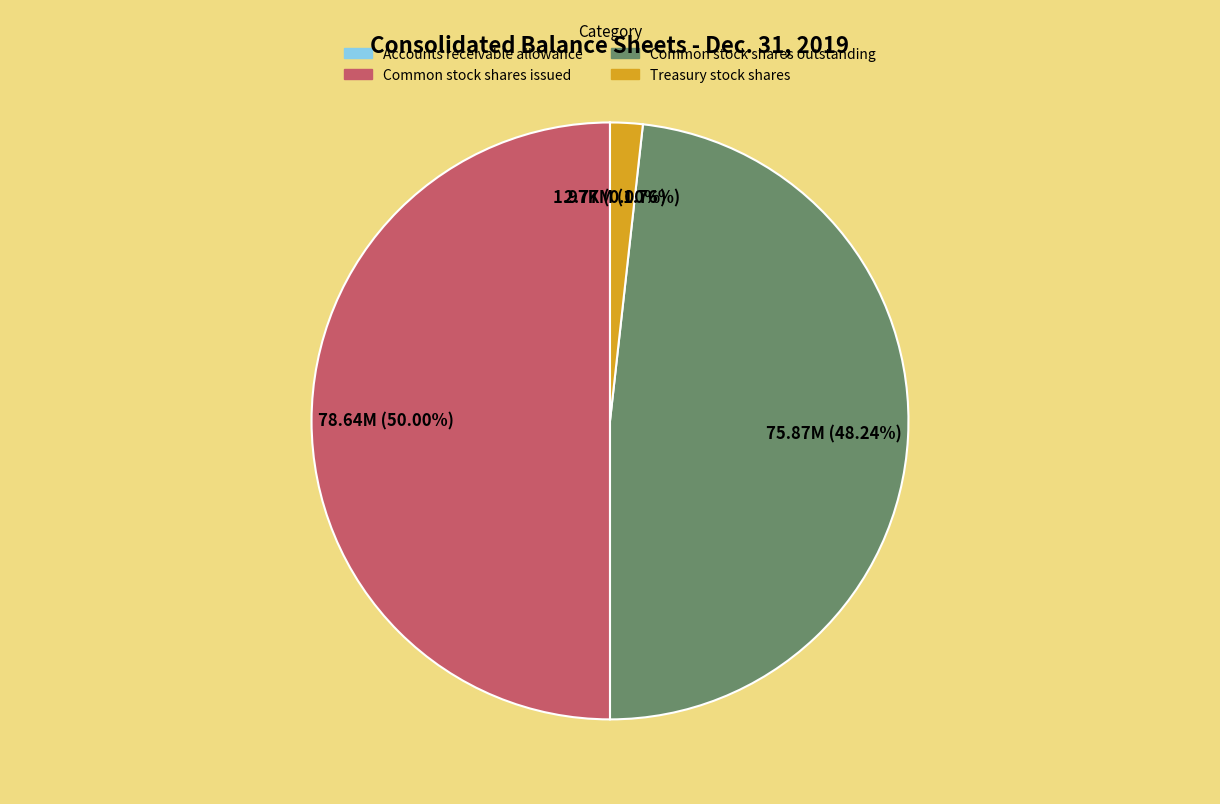

What is the largest slice in the pie chart?

Common stock shares issued